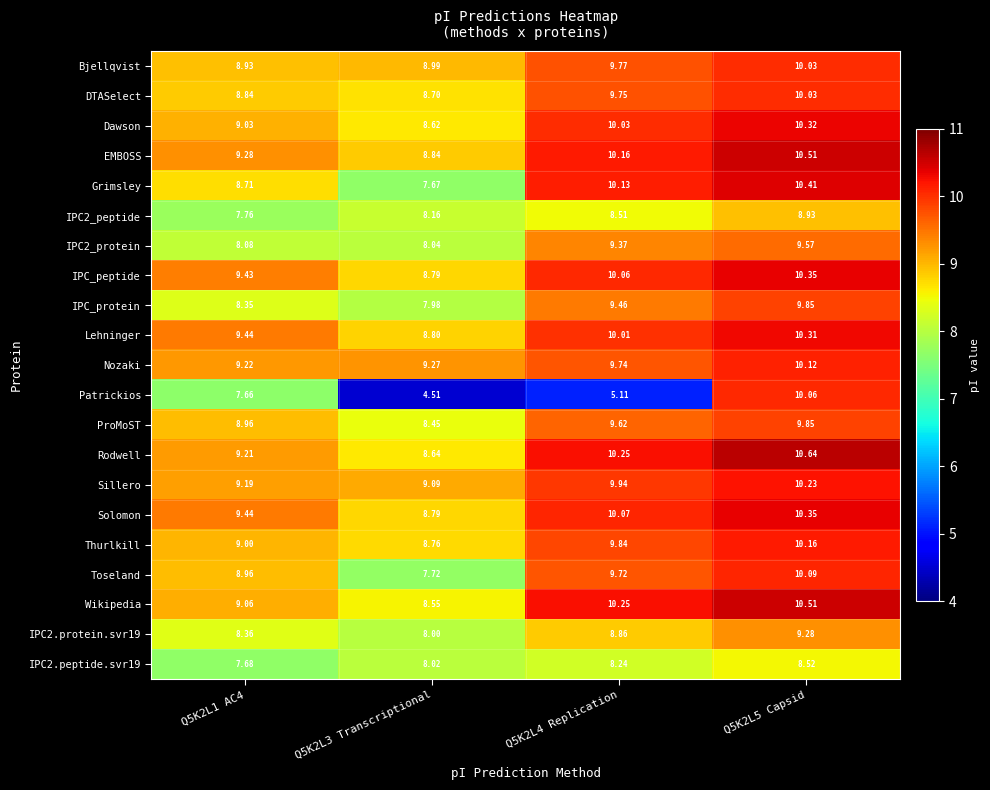

Which series has the largest total across all categories?

EMBOSS